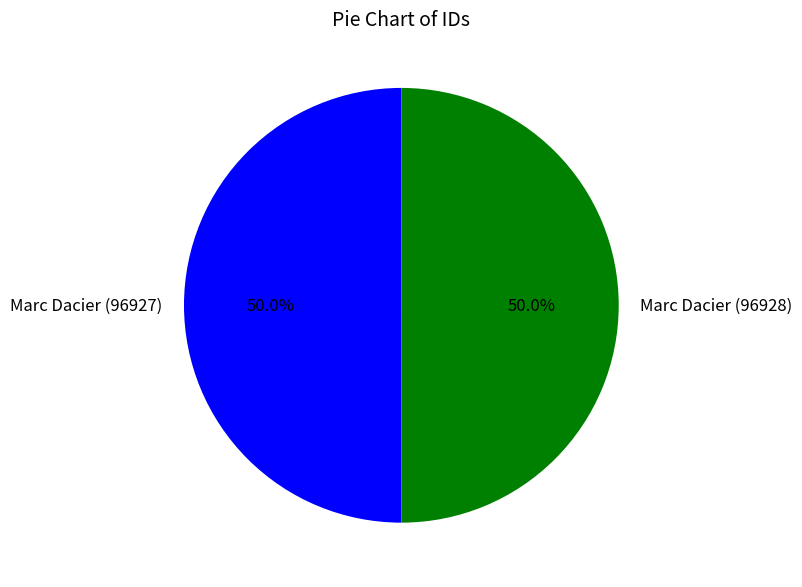

Approximately how many times larger is the value at Marc Dacier (96928) compared to Marc Dacier (96927)?

1.0